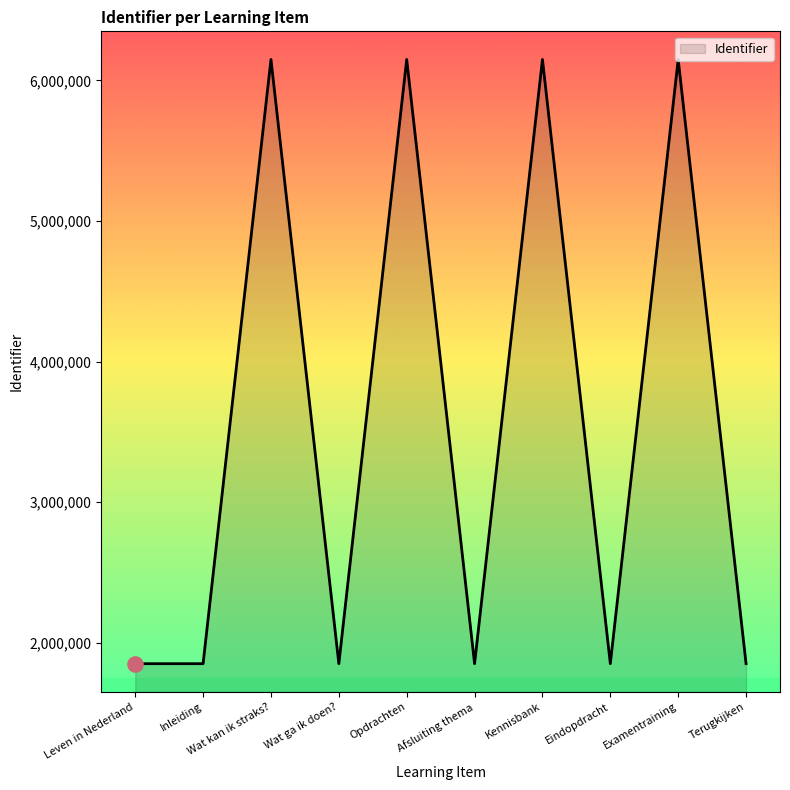

What is the change in value from Inleiding to Afsluiting thema?

+93